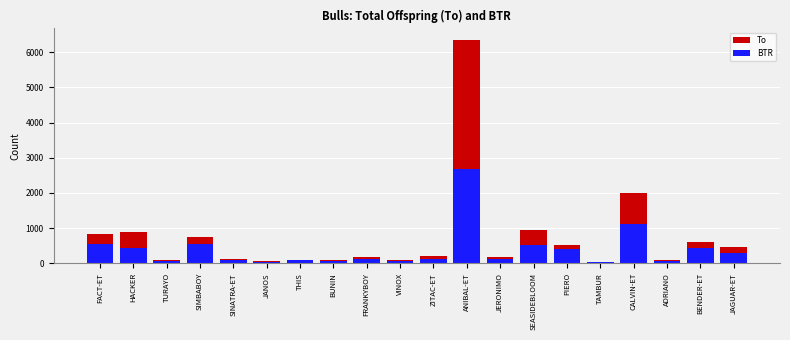

Reading right to left, what are all the values shown in this chart?

To: JAGUAR-ET=453	BENDER-ET=612	ADRIANO=85	CALVIN-ET=2003	TAMBUR=50	PIERO=527	SEASIDEBLOOM=934	JERONIMO=183	ANIBAL-ET=6357	ZITAC-ET=211	VINOX=94	FRANKYBOY=189	BUNIN=79	THIS=99	JANOS=54	SINATRA-ET=116	SIMBABOY=757	TURAYO=84	HACKER=880	FACT-ET=826
BTR: JAGUAR-ET=288	BENDER-ET=442	ADRIANO=78	CALVIN-ET=1122	TAMBUR=39	PIERO=410	SEASIDEBLOOM=521	JERONIMO=112	ANIBAL-ET=2684	ZITAC-ET=131	VINOX=67	FRANKYBOY=131	BUNIN=72	THIS=80	JANOS=35	SINATRA-ET=84	SIMBABOY=552	TURAYO=77	HACKER=435	FACT-ET=547